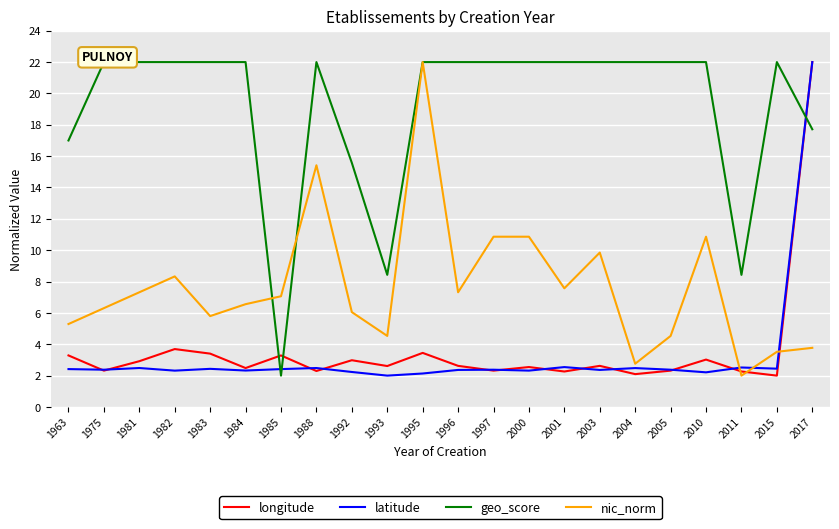

Is it true that geo_score equals 34.7 at 2005?

False